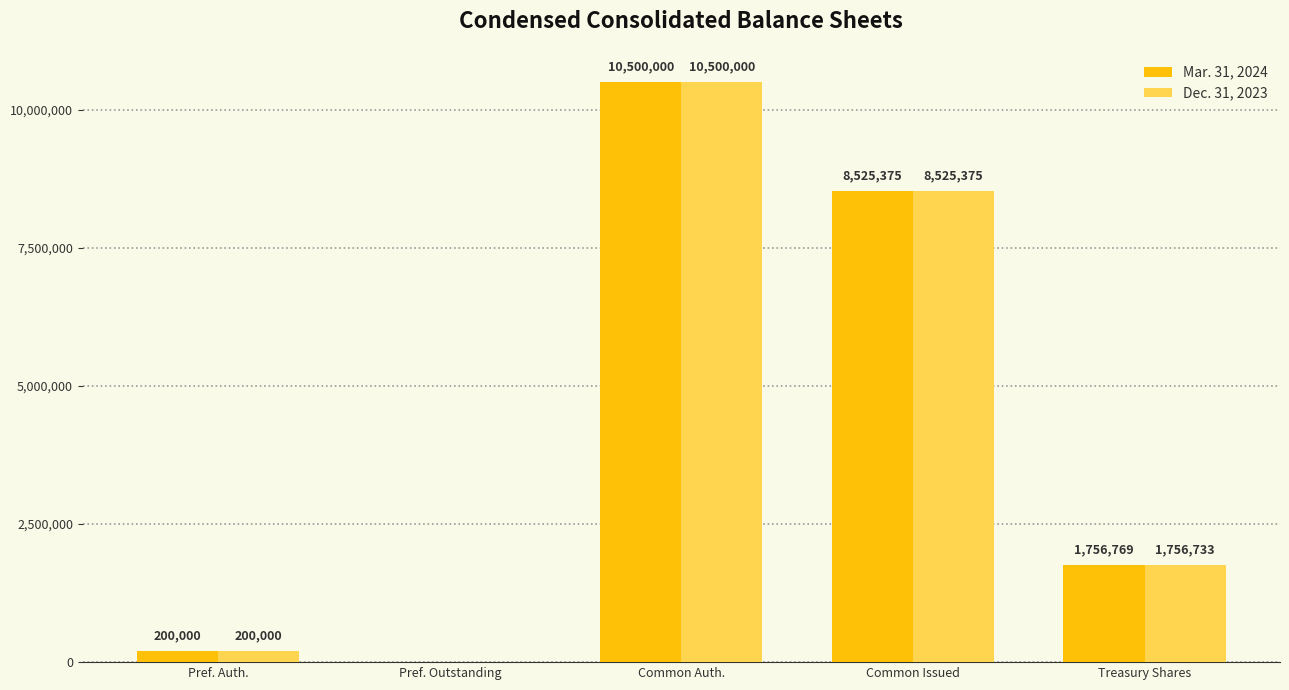

What is the sum of the Dec. 31, 2023 values at Common Auth. and Common Issued?

19025375